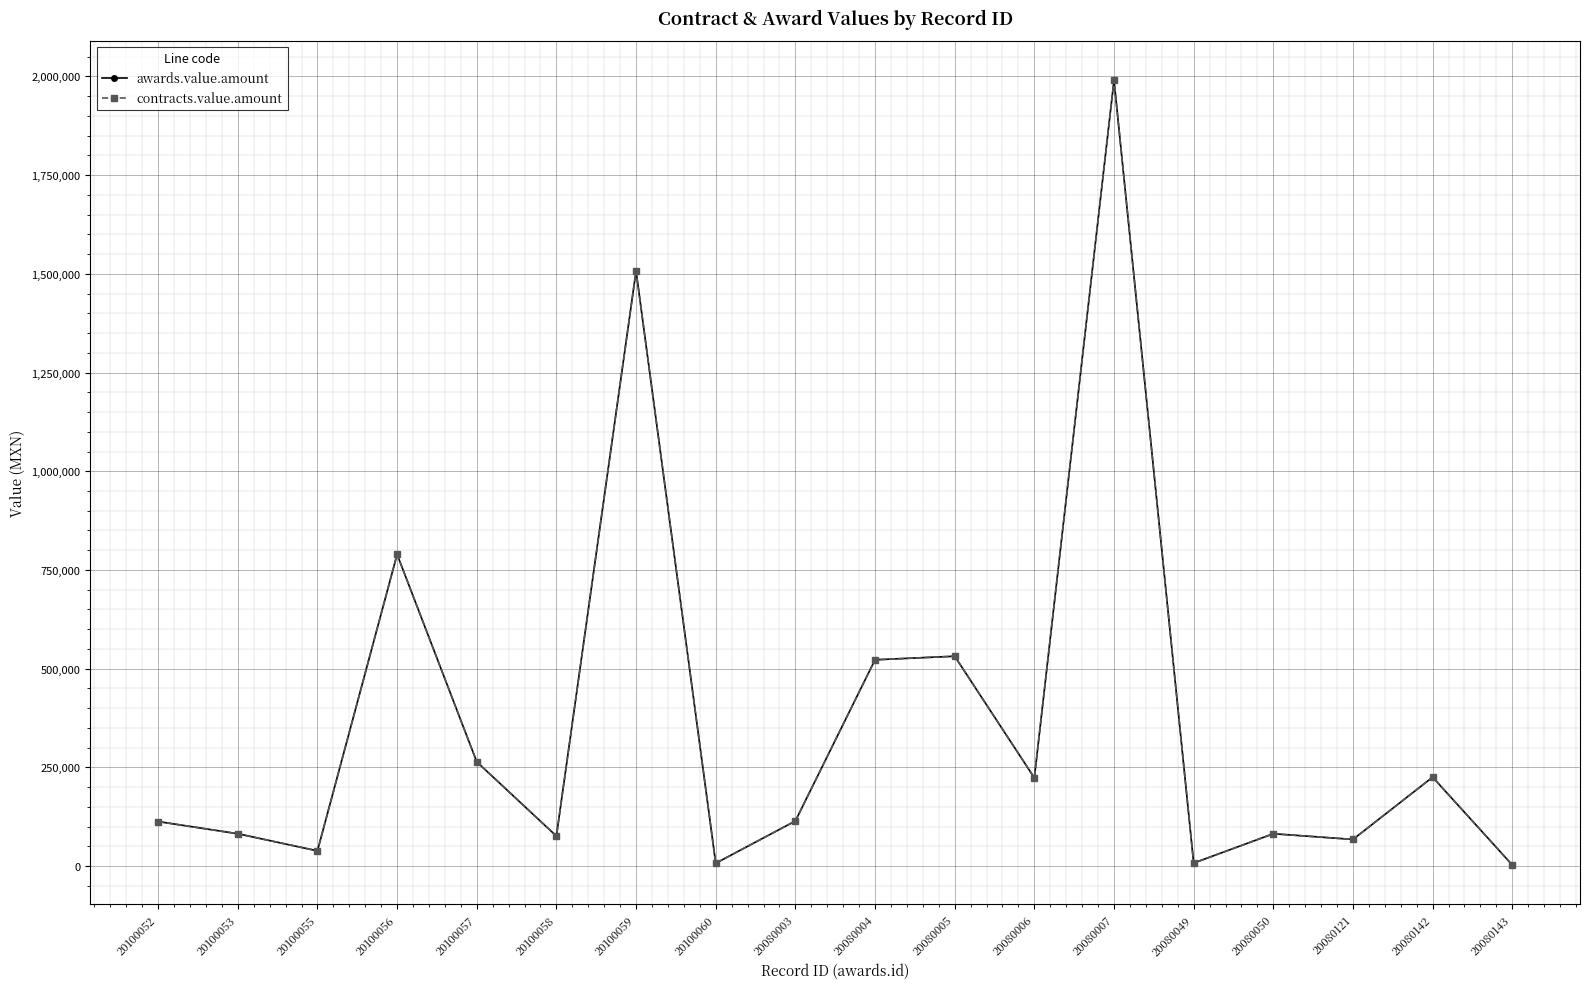

Reading right to left, list all the values displayed in this chart.

awards.value.amount: 20080143=2739.3	20080142=225237.6	20080121=67486.6	20080050=81892.6	20080049=7565.9	20080007=1990504.8	20080006=223560.0	20080005=531484.0	20080004=522450.8	20080003=114162.8	20100060=7170.0	20100059=1507190.0	20100058=76001.0	20100057=264054.0	20100056=789382.0	20100055=38528.0	20100053=81912.0	20100052=112761.0
contracts.value.amount: 20080143=2739.3	20080142=225237.6	20080121=67486.6	20080050=81892.6	20080049=7565.9	20080007=1990504.8	20080006=223560.0	20080005=531484.0	20080004=522450.8	20080003=114162.8	20100060=7170.0	20100059=1507190.0	20100058=76001.0	20100057=264054.0	20100056=789382.0	20100055=38528.0	20100053=81912.0	20100052=112761.0